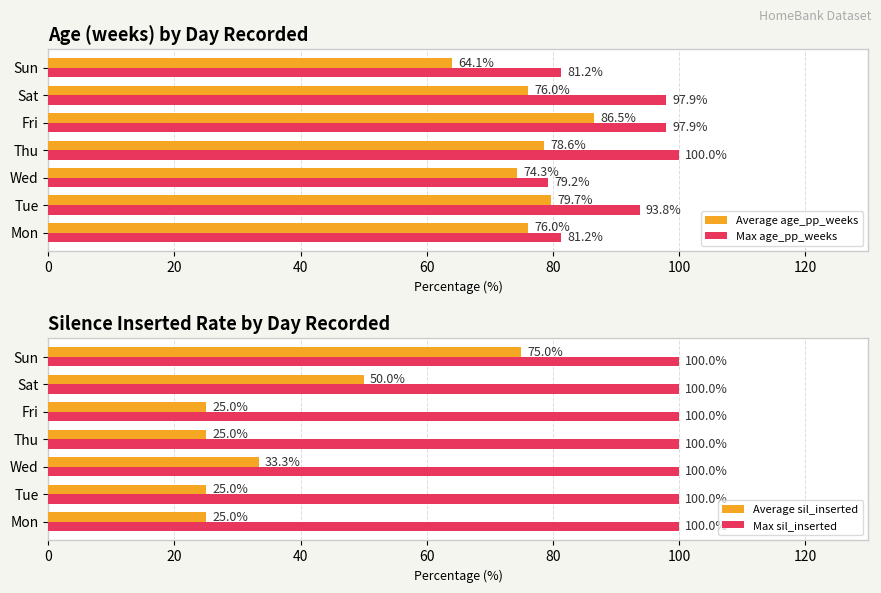

Which series has the widest spread of values?

Average sil_inserted